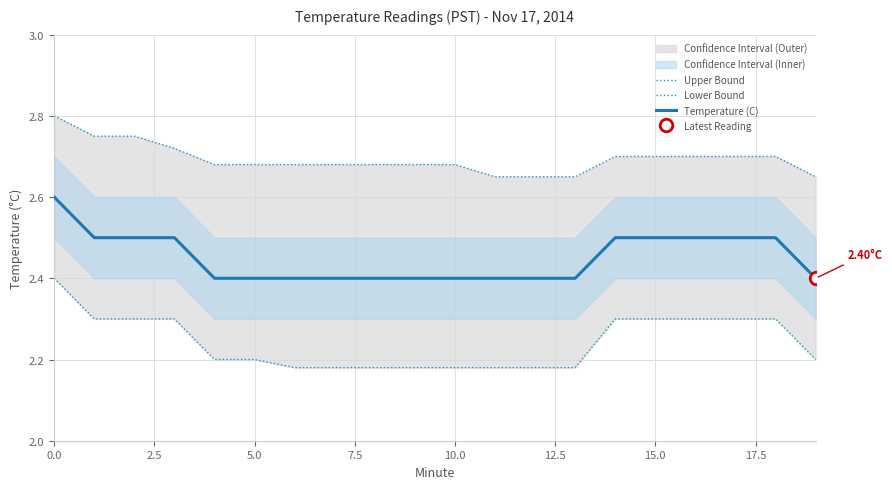

What is the maximum value for Upper Bound?

2.8